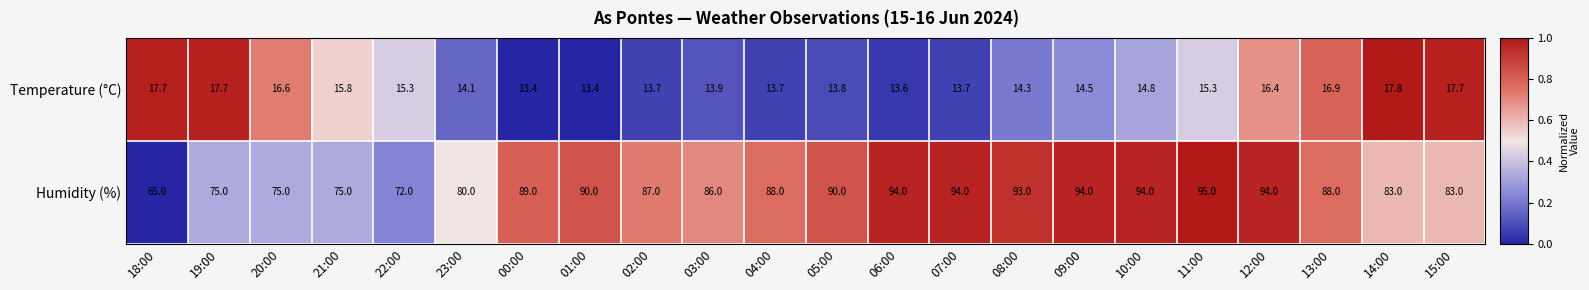

The value of Humidity (%) at 10:00 is 122.6. True or false?

False